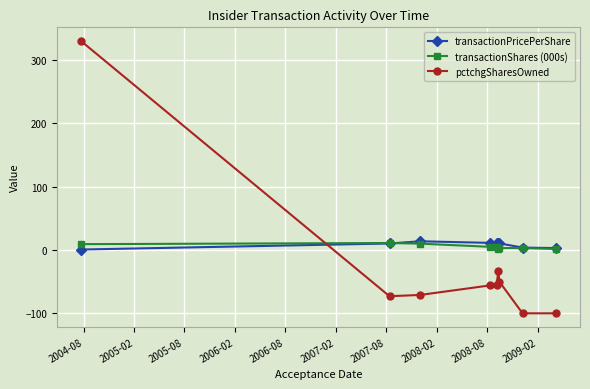

True or false: pctchgSharesOwned has more than 2 points higher than both neighbors.

False